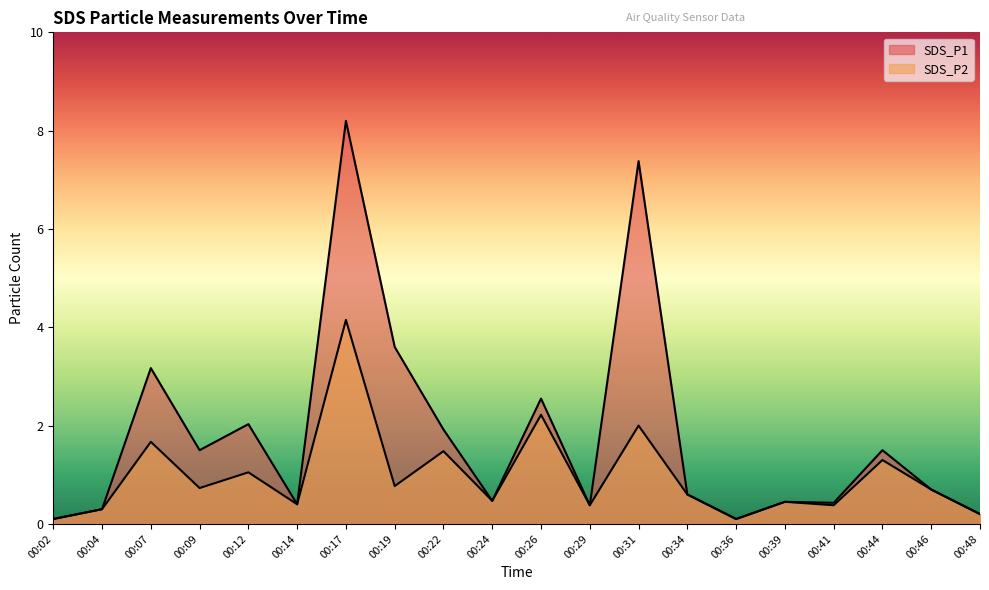

What is the value of the SDS_P2 point at the 13th from the left?

2.0